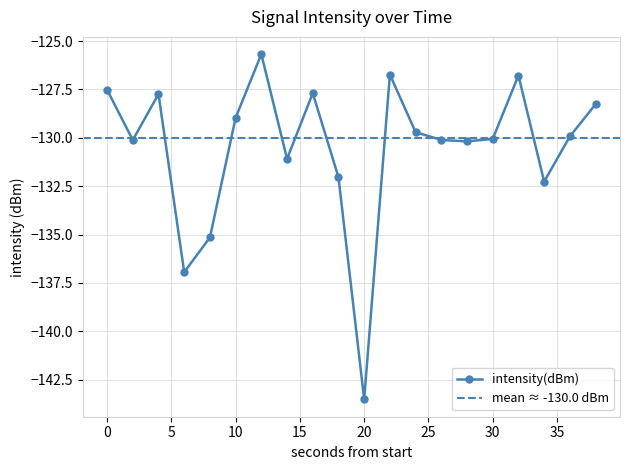

What is the value of the 16th point from the left?

-130.1